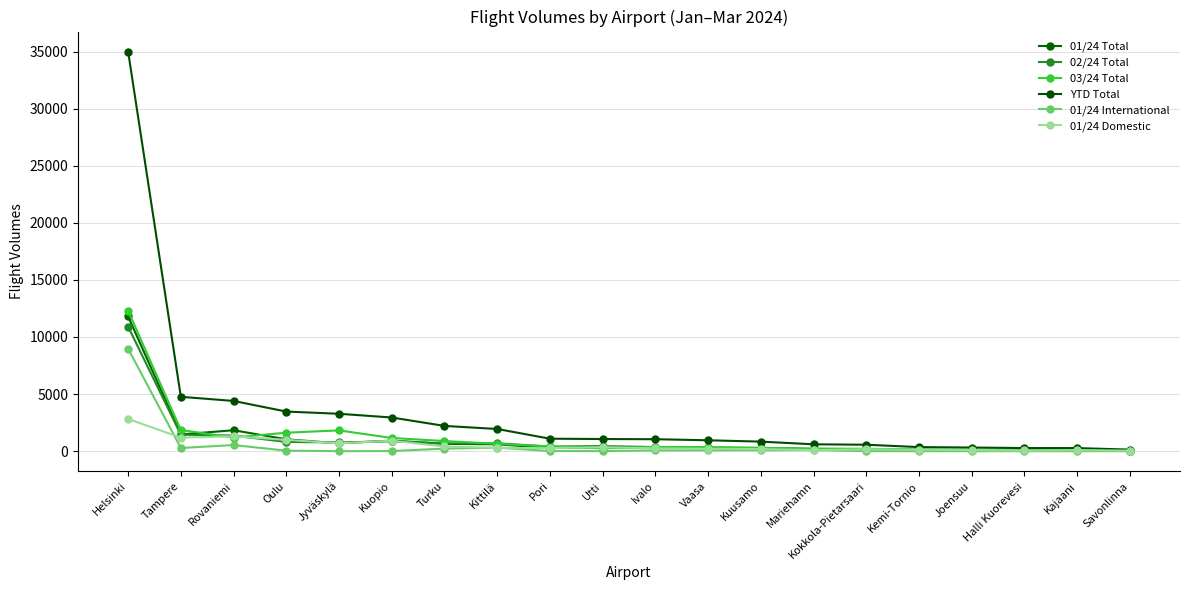

Is this an area chart (filled region under the line)?

No